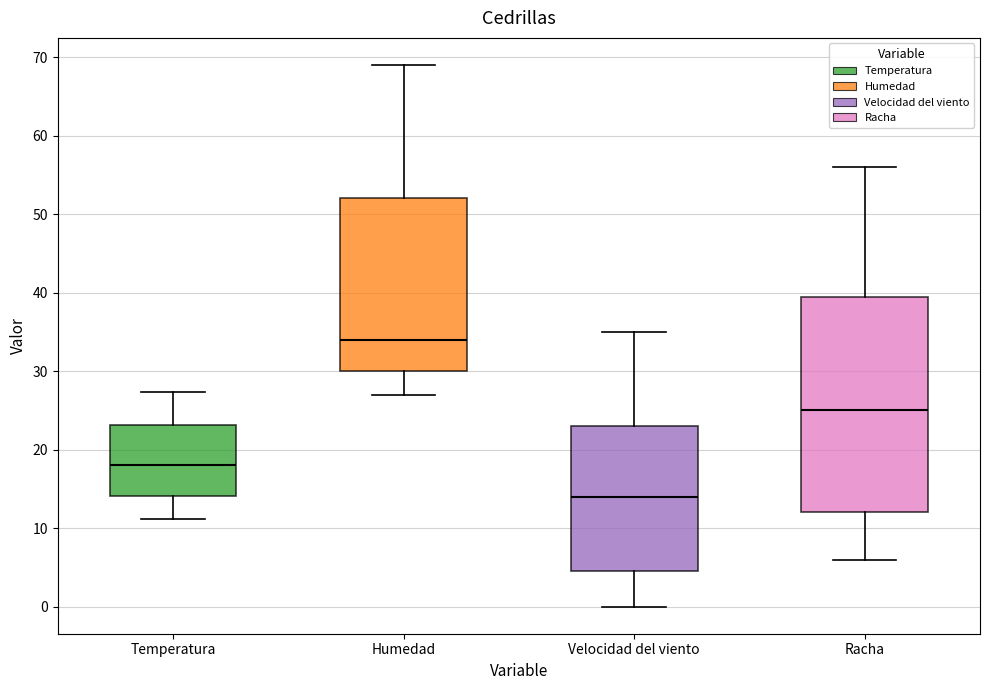

Which box is the tallest, from its lower edge to its upper edge?

Racha